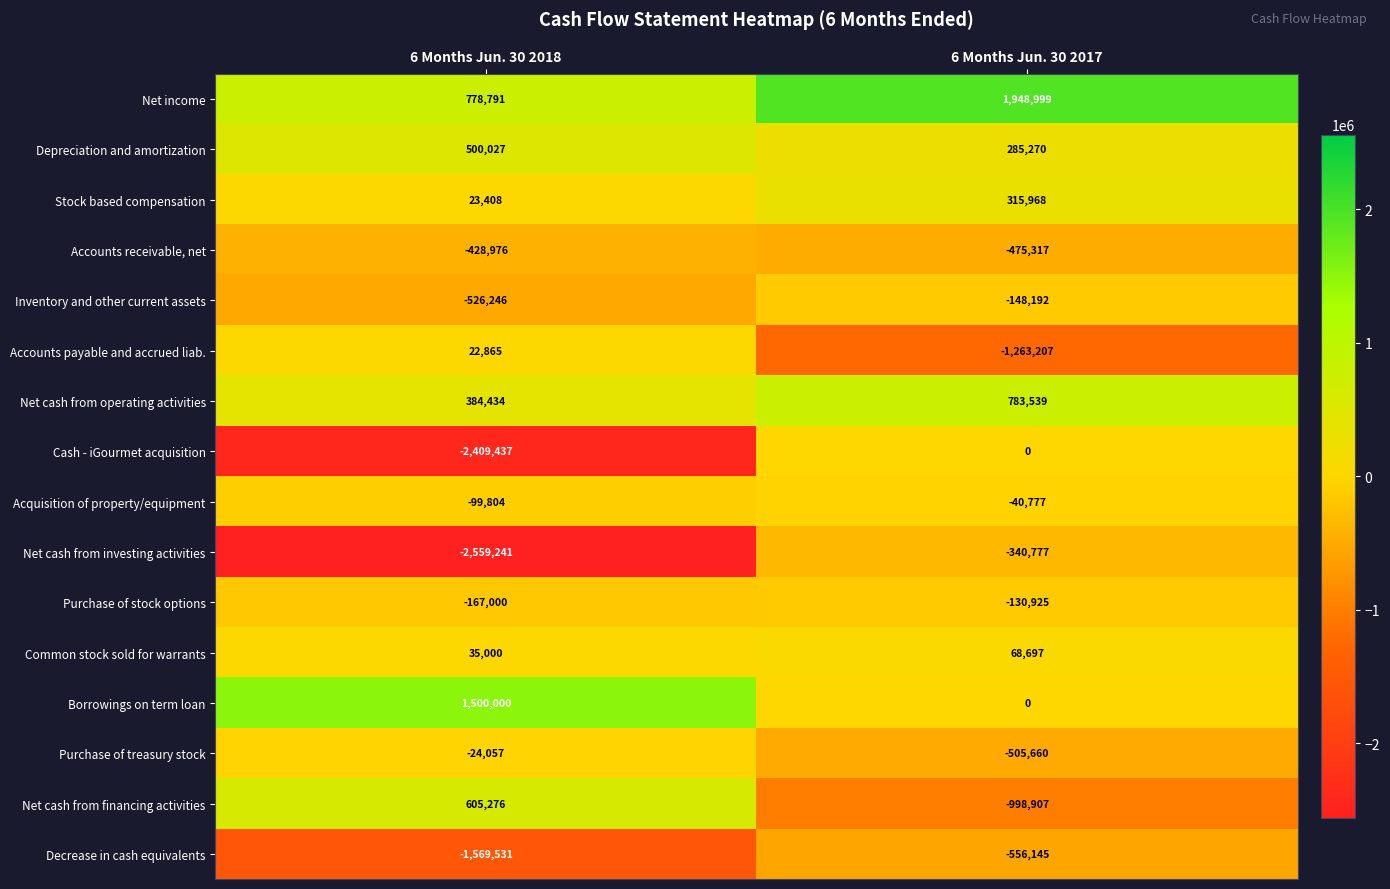

What is the maximum value for Common stock sold for warrants?

68697